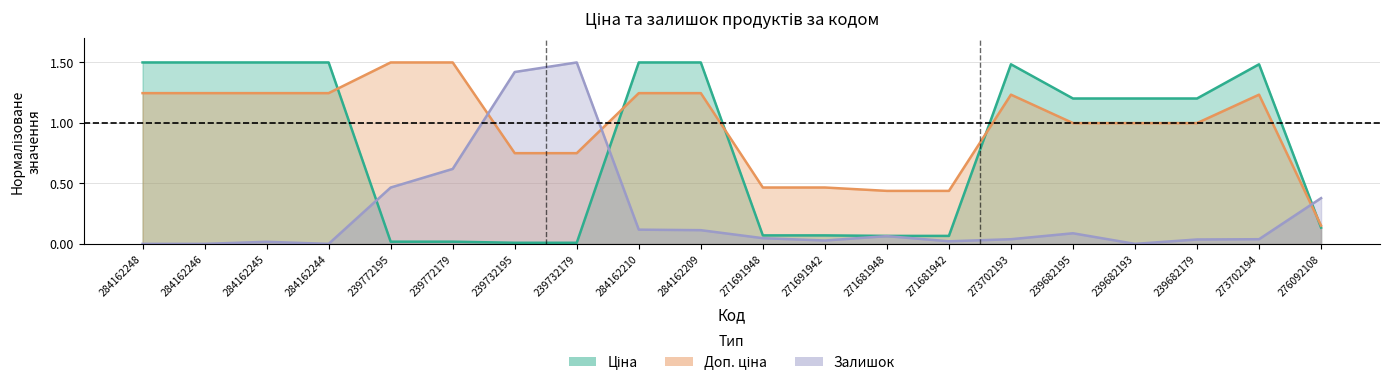

At how many categories does at least one series exceed 0?

20